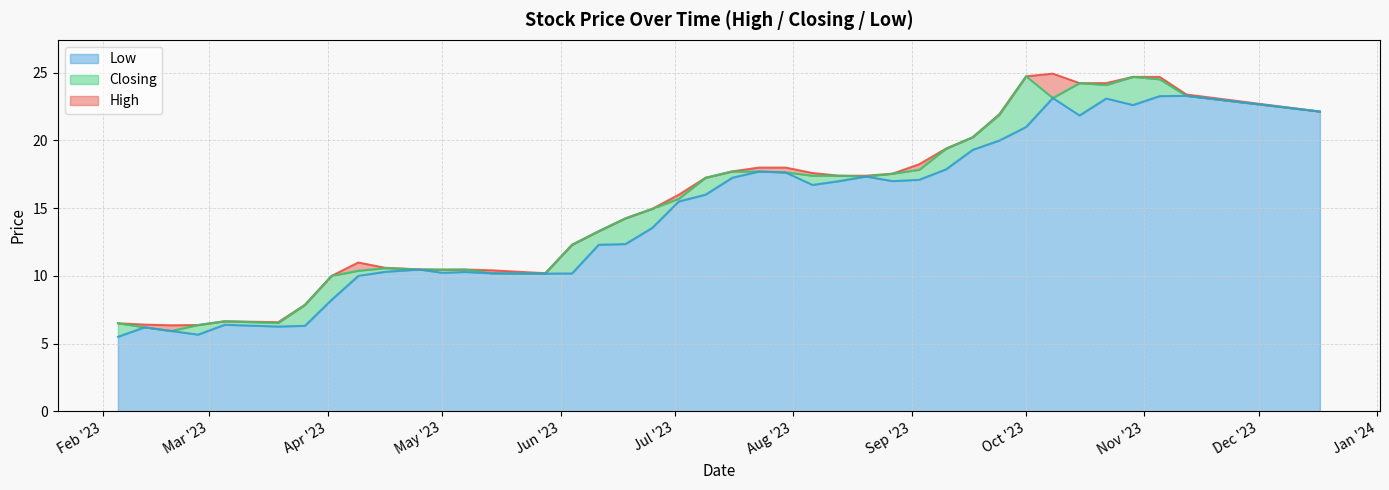

How many data points in Low are above 16?

19